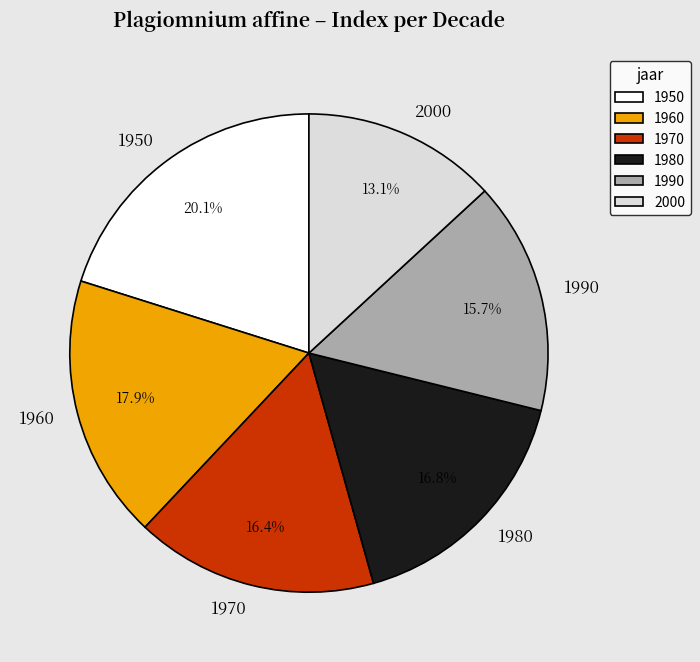

To the nearest percent, what is the difference between the largest and smallest slice percentages?

7%